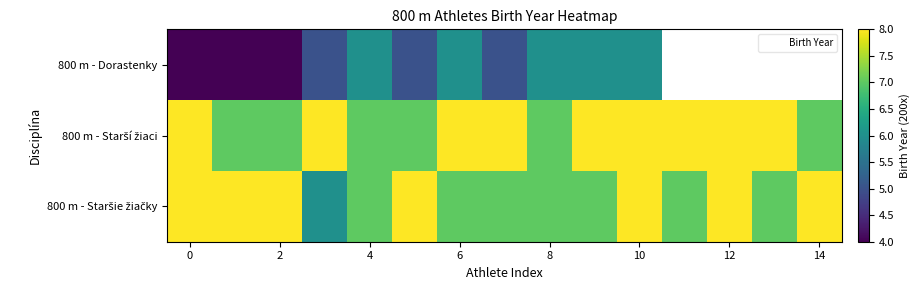

Which category has the highest value in the 800 m - Dorastenky series?

4